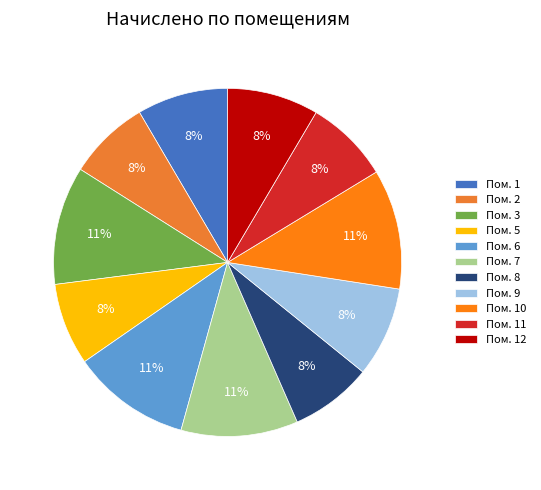

Which slice is the largest?

10